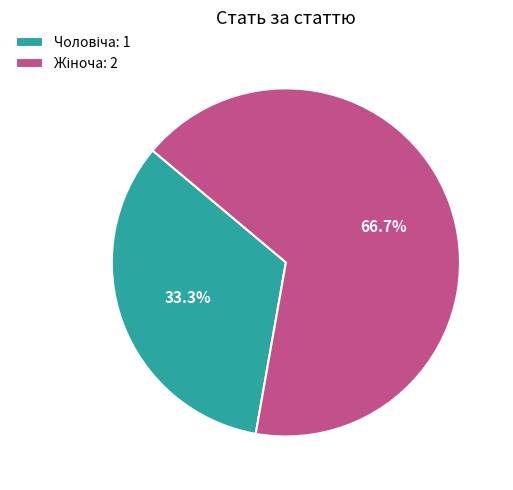

Is there any slice that represents more than half of the pie?

Yes